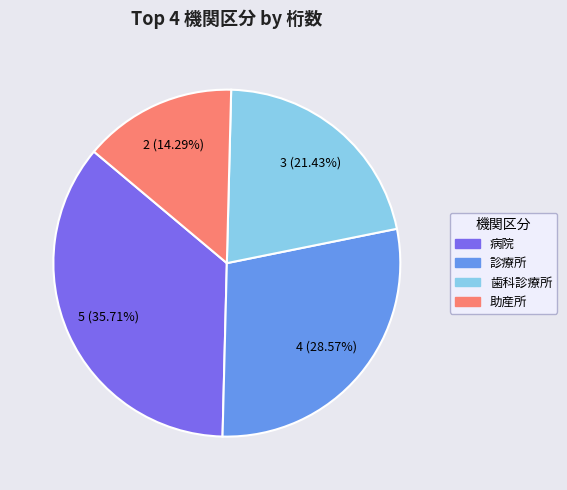

Which slice is the smallest?

助産所